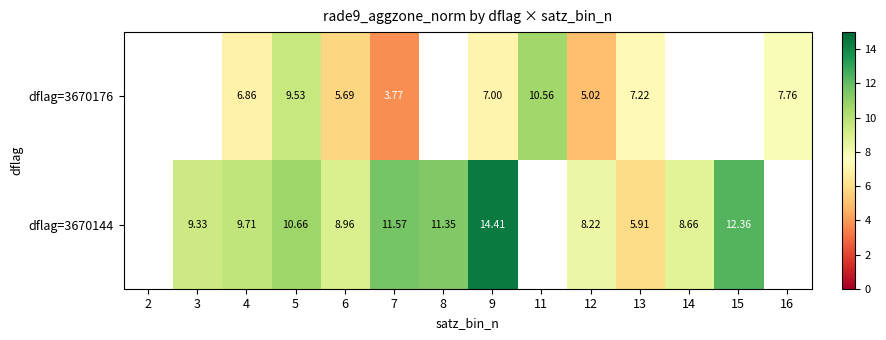

Which series changed the most between 12 and 15?

dflag=3670144